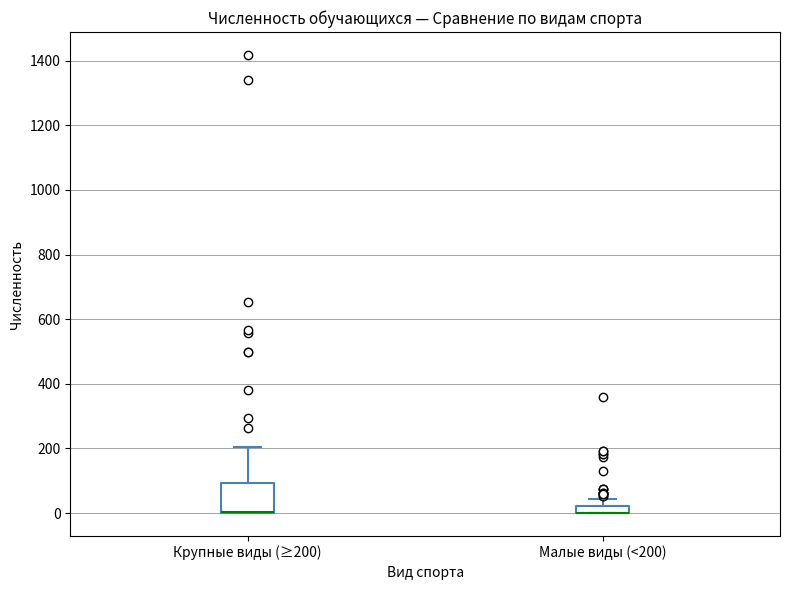

Comparing the boxes themselves (not the whiskers), which one is the tallest?

Крупные виды (≥200)